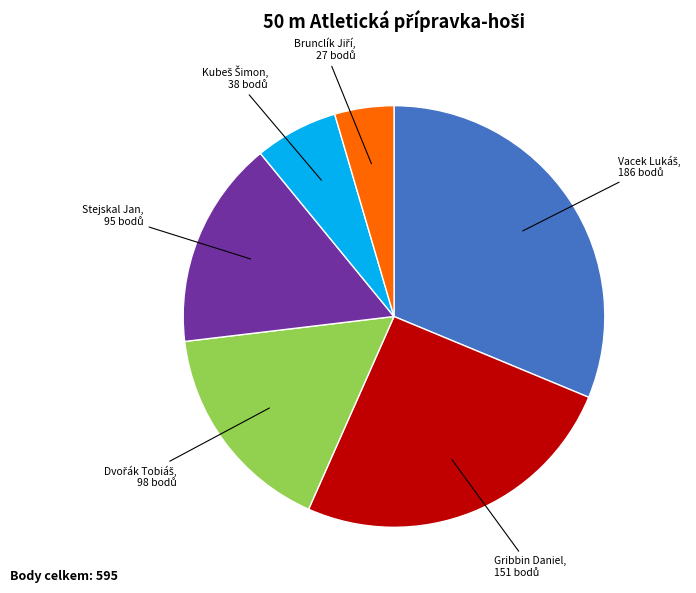

The Gribbin Daniel slice represents 31% of the pie. True or false?

False